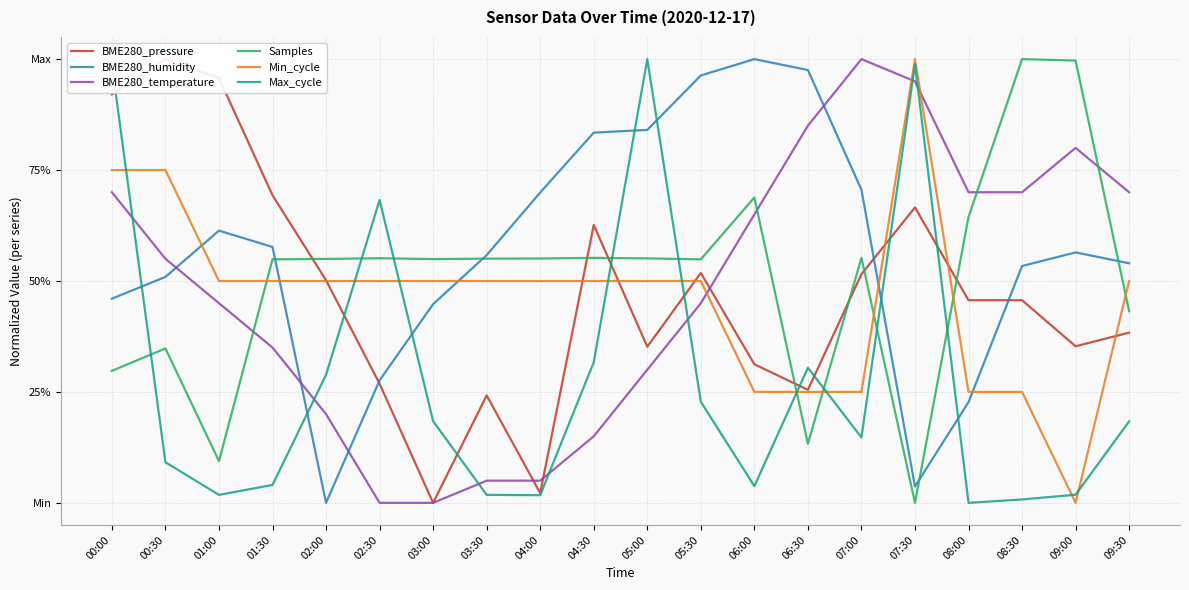

Is it true that Min_cycle equals 0.5 at 02:00?

True